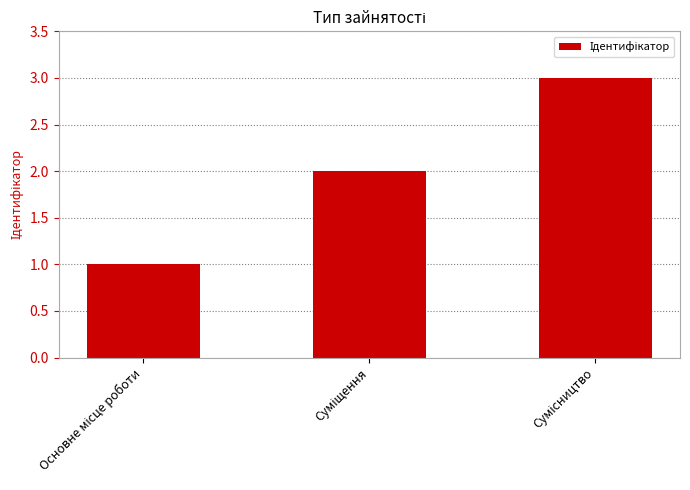

What is the minimum value shown in the chart?

1